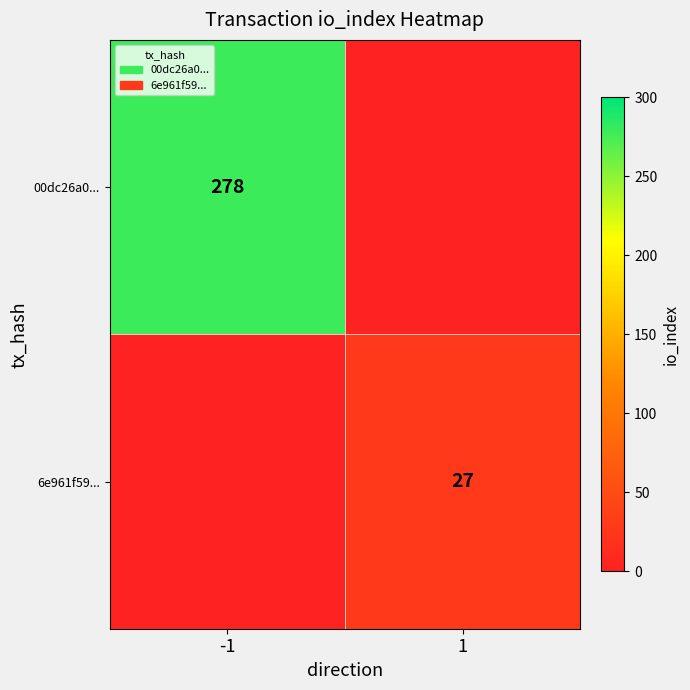

True or false: 6e961f59... has a value of 27 at 1.

True